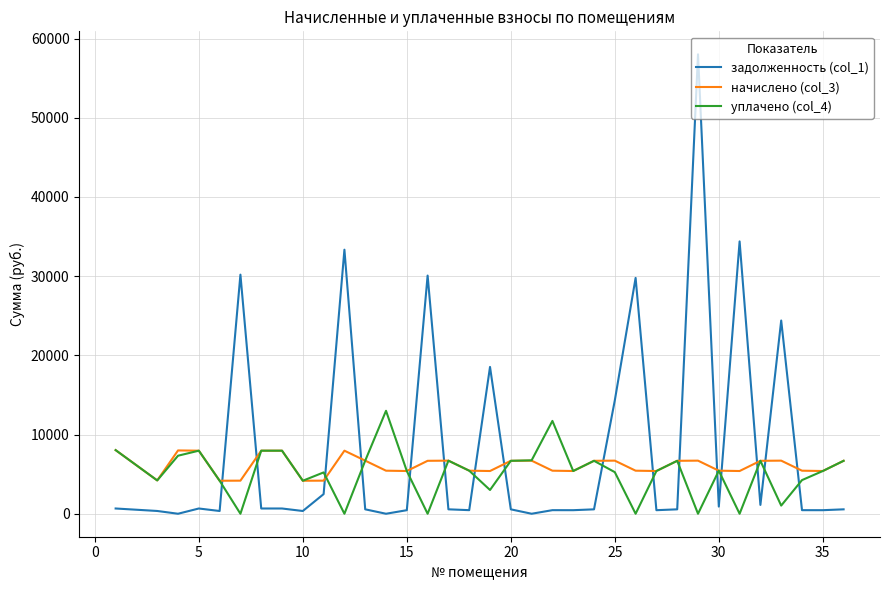

Rank the series by their maximum value, from highest to lowest.

задолженность (col_1), уплачено (col_4), начислено (col_3)